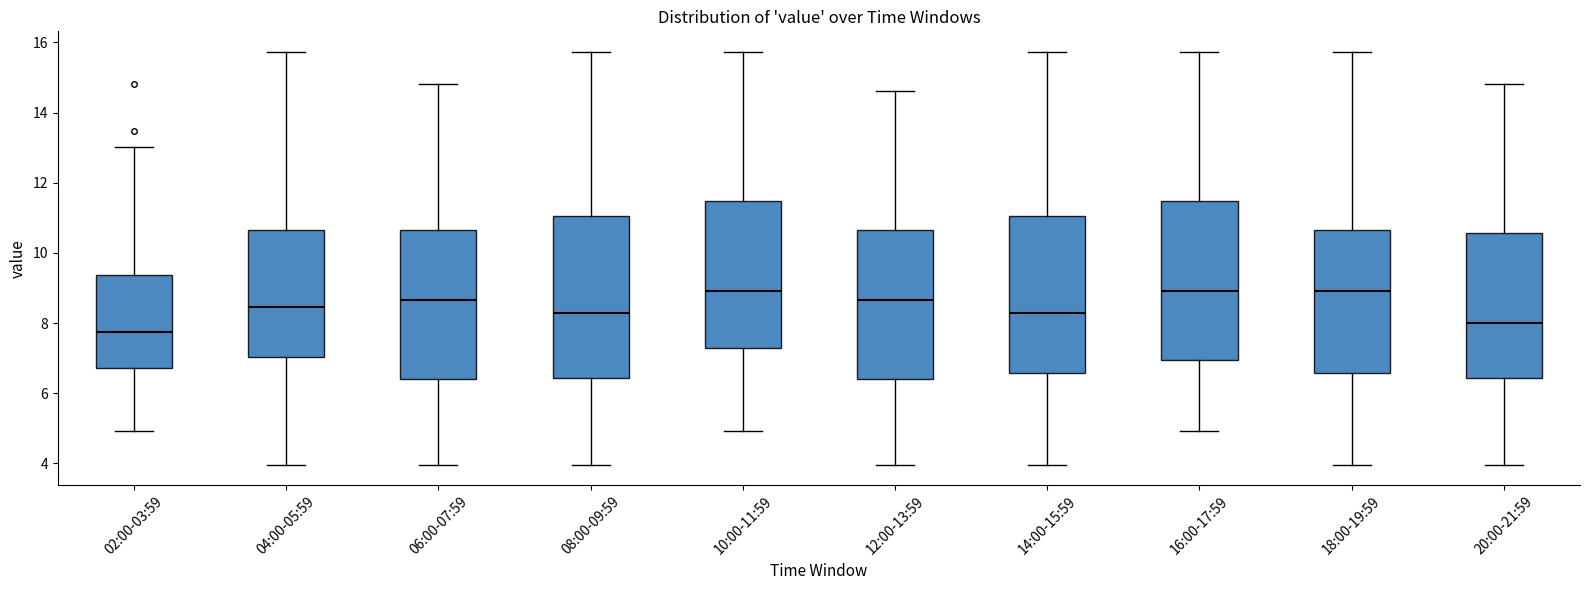

Reading left to right, read every box against the y-axis: the position of its median line, the range the box covers, and the ends of its whiskers. The values are not printed on the chart, so give them approximately, as read against the axis.

02:00-03:59: median 7.8, box 6.8 to 9.4, whiskers 5.0 to 13.0
04:00-05:59: median 8.4, box 7.0 to 10.6, whiskers 4.0 to 15.8
06:00-07:59: median 8.6, box 6.4 to 10.6, whiskers 4.0 to 14.8
08:00-09:59: median 8.4, box 6.4 to 11.0, whiskers 4.0 to 15.8
10:00-11:59: median 9.0, box 7.2 to 11.4, whiskers 5.0 to 15.8
12:00-13:59: median 8.6, box 6.4 to 10.6, whiskers 4.0 to 14.6
14:00-15:59: median 8.4, box 6.6 to 11.0, whiskers 4.0 to 15.8
16:00-17:59: median 9.0, box 7.0 to 11.4, whiskers 5.0 to 15.8
18:00-19:59: median 9.0, box 6.6 to 10.6, whiskers 4.0 to 15.8
20:00-21:59: median 8.0, box 6.4 to 10.6, whiskers 4.0 to 14.8